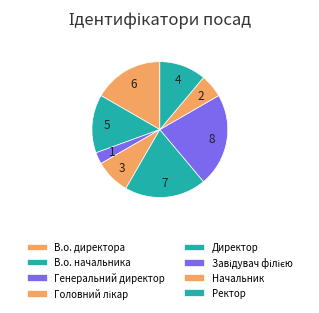

Count the number of slices in the pie.

8